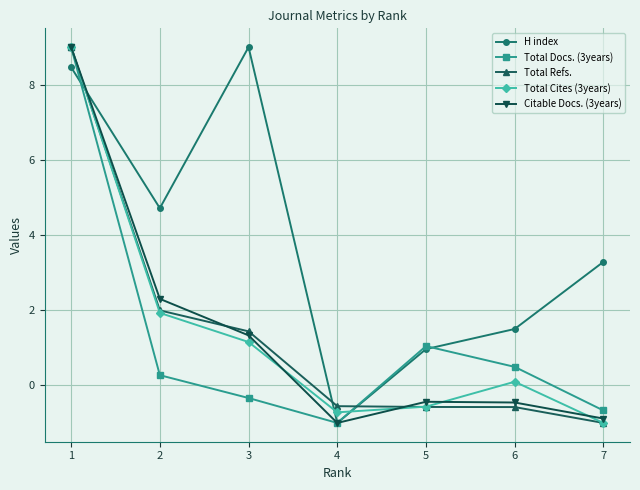

What is the difference between the Total Refs. values at 3 and 5?

2.0